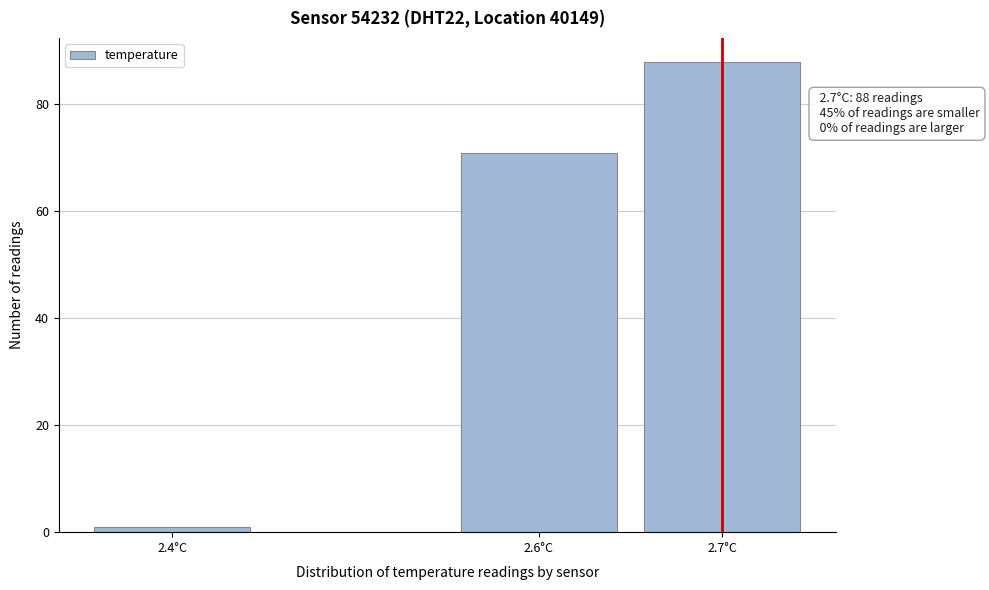

Reading right to left, extract all data points from this chart.

88	71	1